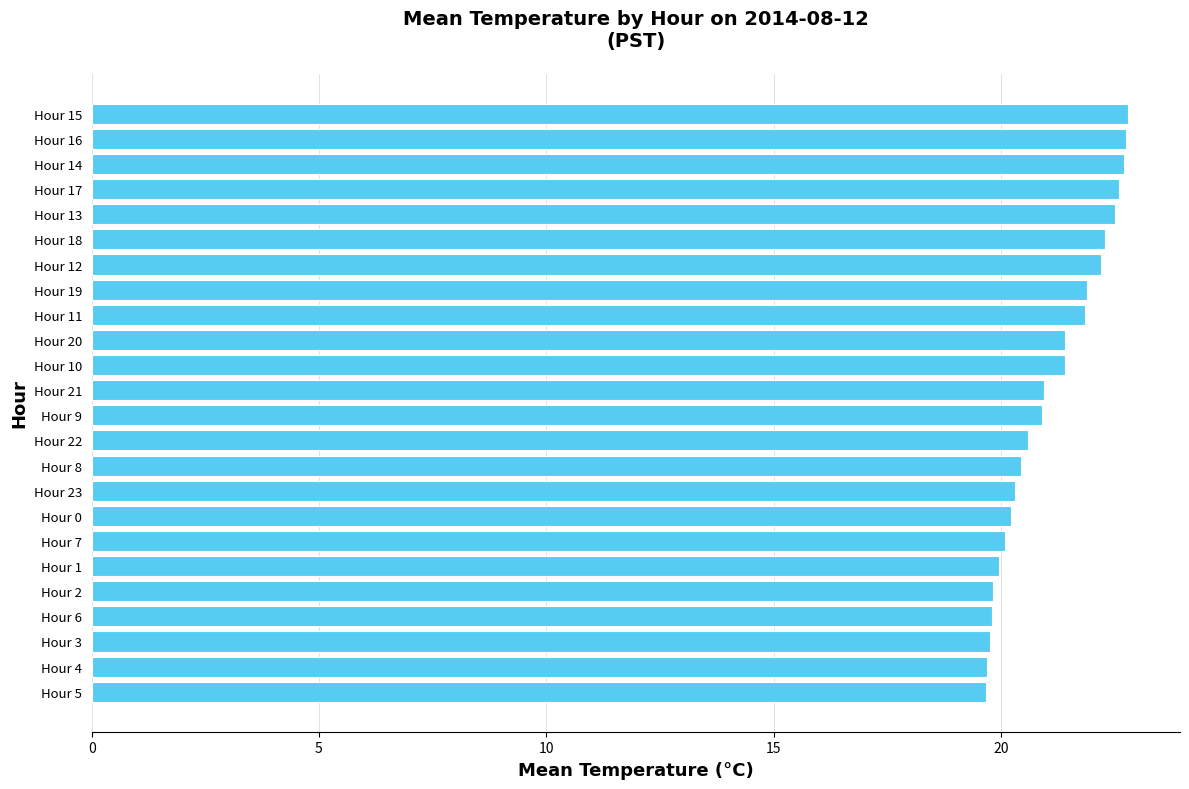

How many bars are there in total?

24